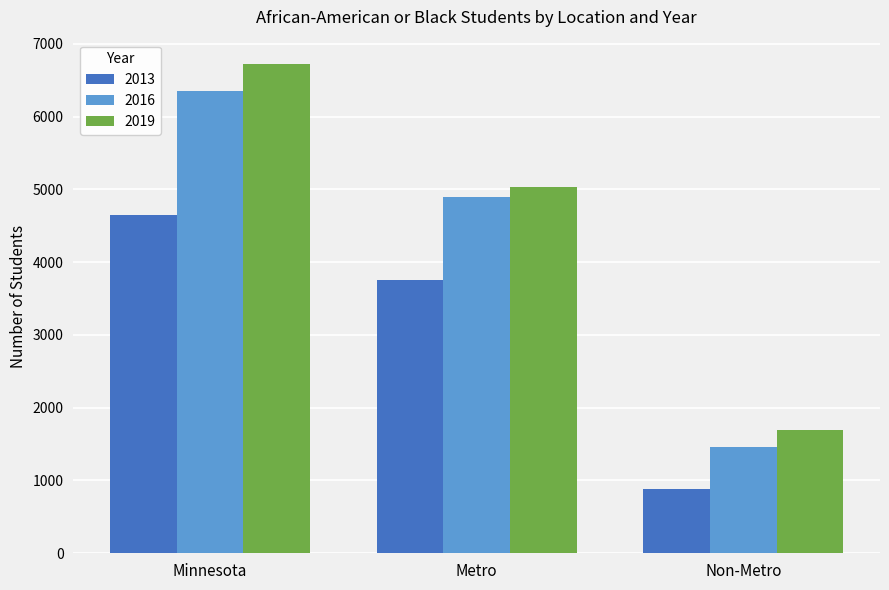

What is the difference between the second highest and minimum values in the 2013 series?

2867